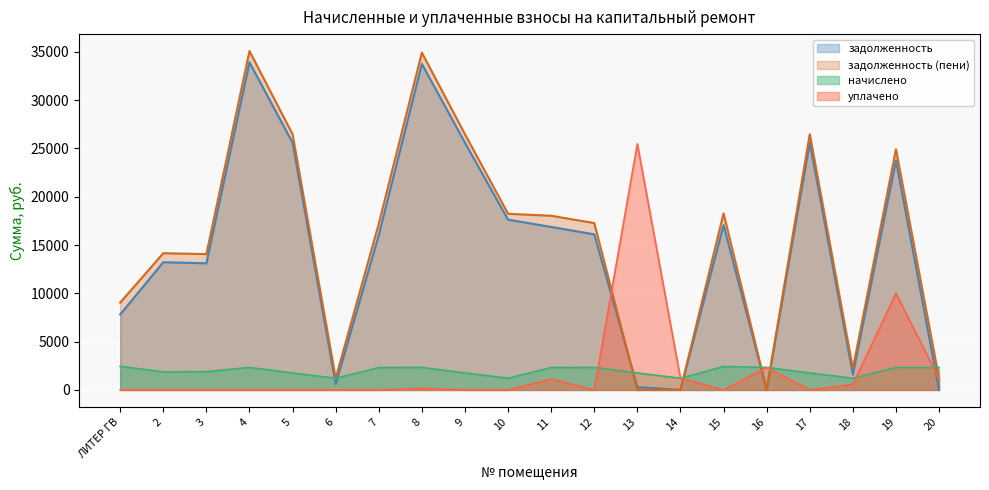

Rank the categories by задолженность_пени value from highest to lowest.

4, 8, 5, 9, 17, 19, 15, 10, 11, 12, 7, 2, 3, ЛИТЕР ГВ, 18, 6, 20, 16, 13, 14